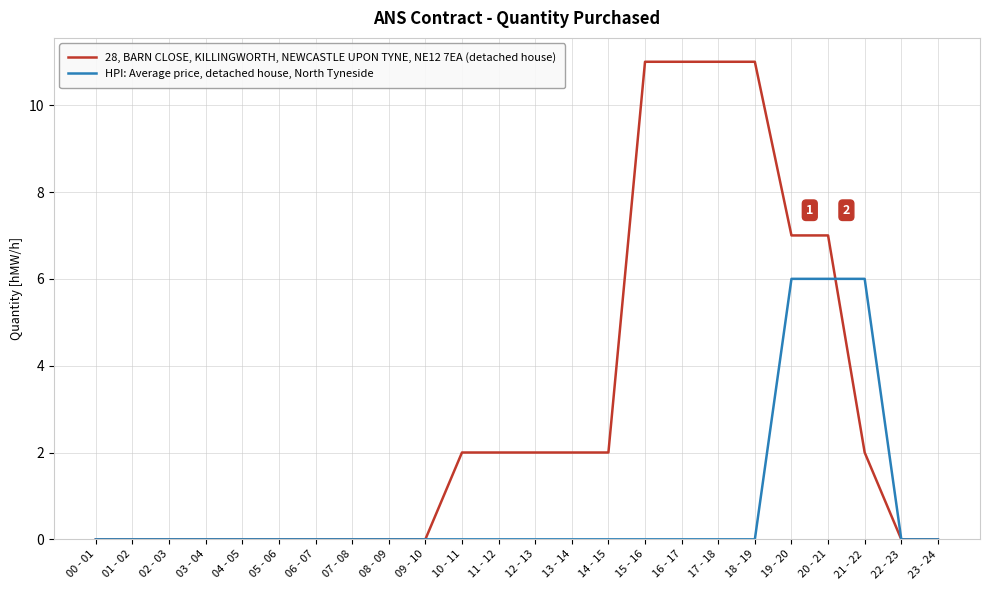

The HPI: Average price, detached house, North Tyneside series shows 3 at 04 - 05. True or false?

False